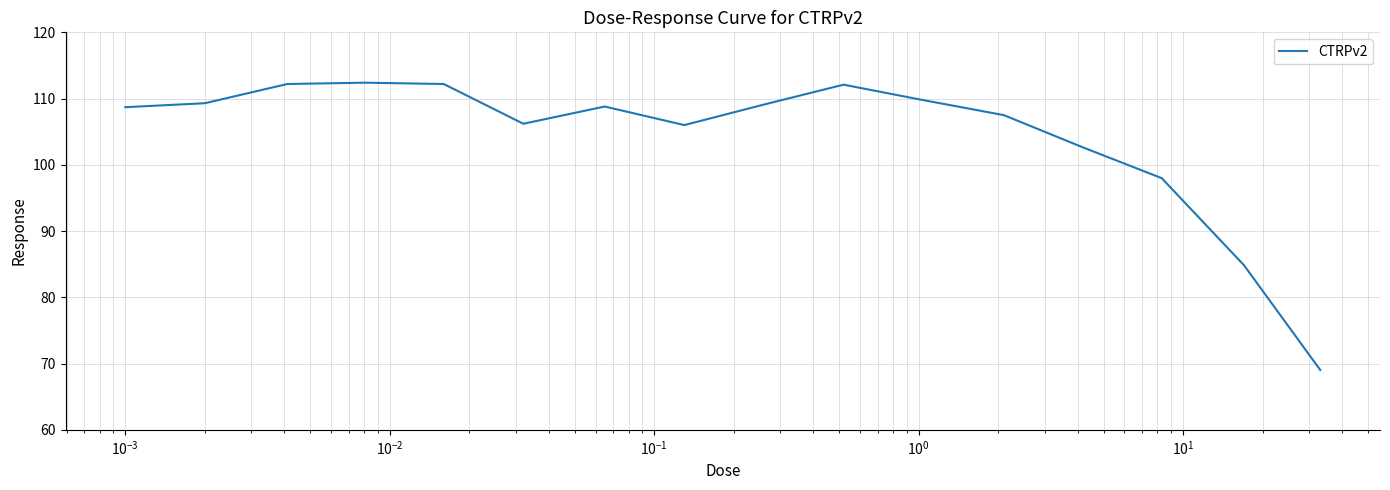

What is the maximum value shown in the chart?

112.4